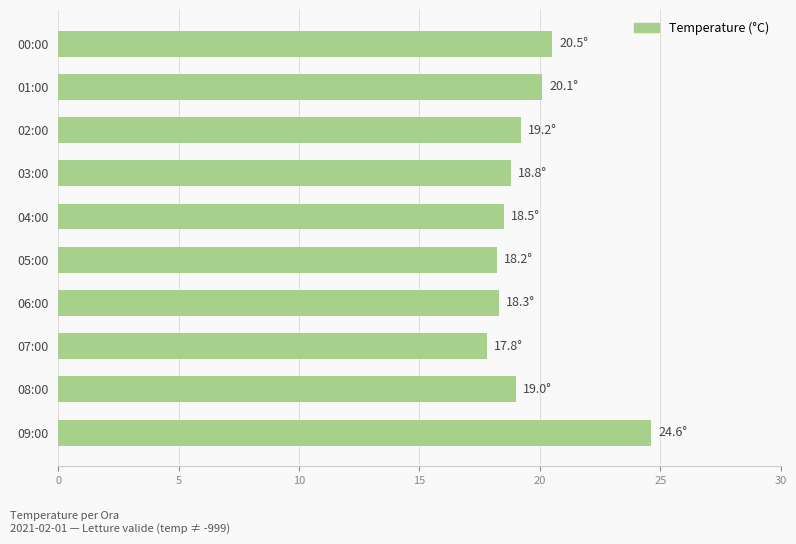

What is the label of the 7th bar from the bottom?

03:00